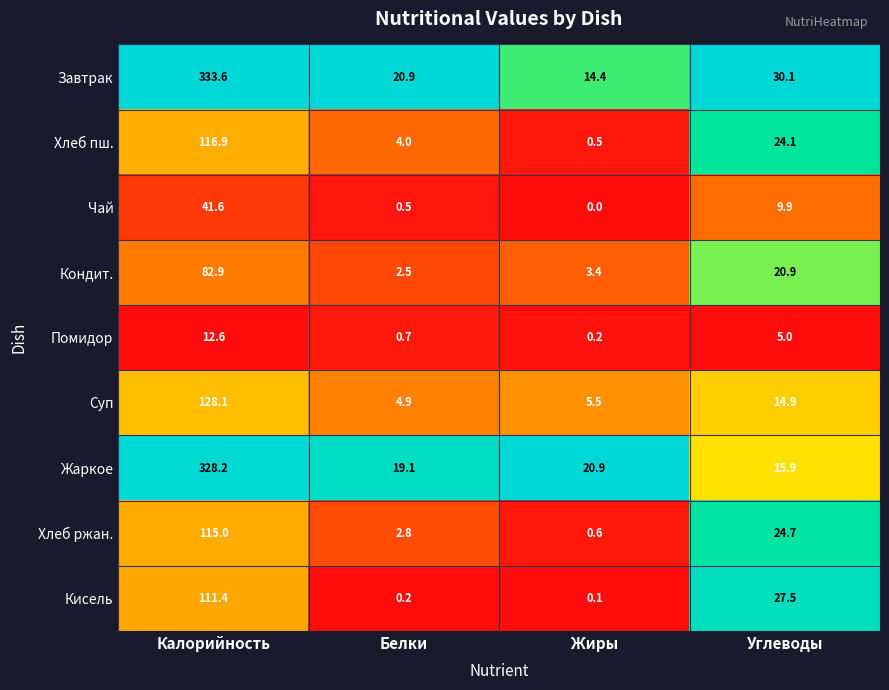

What is the total value across all series at Углеводы?

173.0